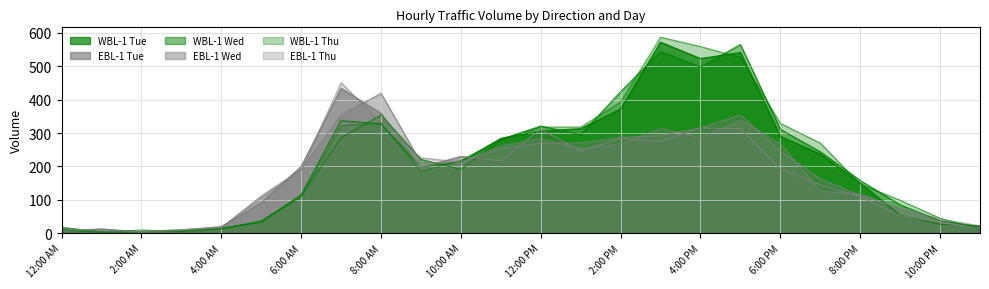

Which category has the lowest value across all series?

1:00 AM